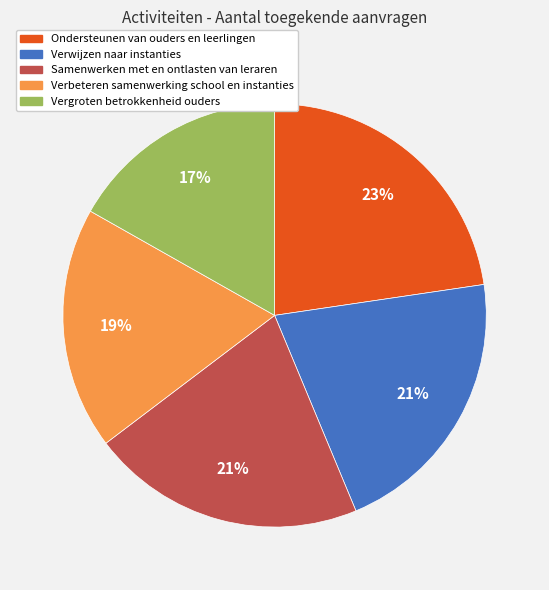

True or false: Vergroten betrokkenheid ouders accounts for 17% of the total.

True